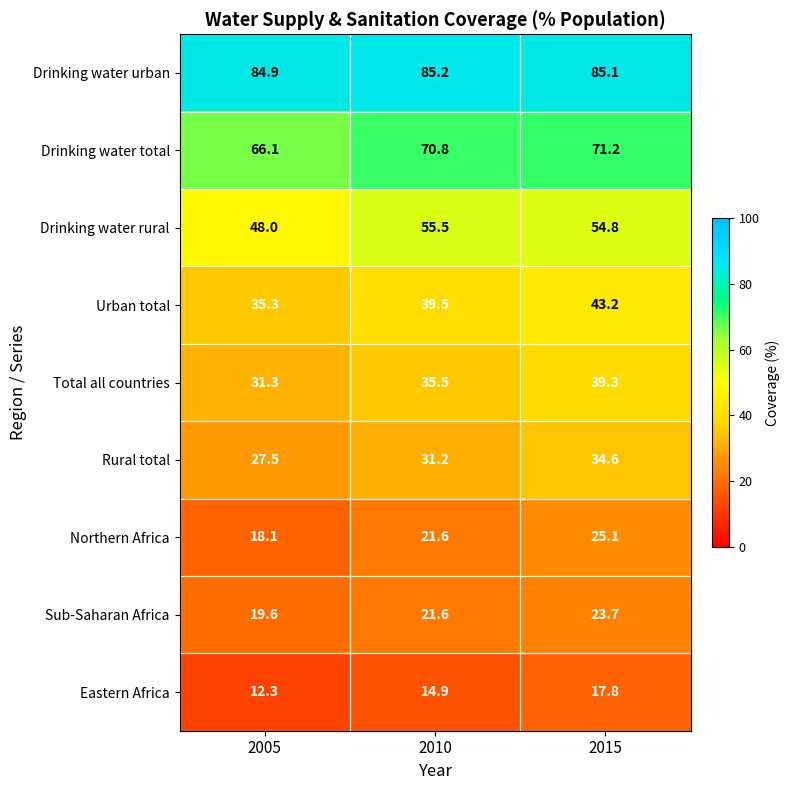

List the series in order of their peak value, highest first.

Drinking water urban, Drinking water total, Drinking water rural, Urban total, Total all countries, Rural total, Northern Africa, Sub-Saharan Africa, Eastern Africa